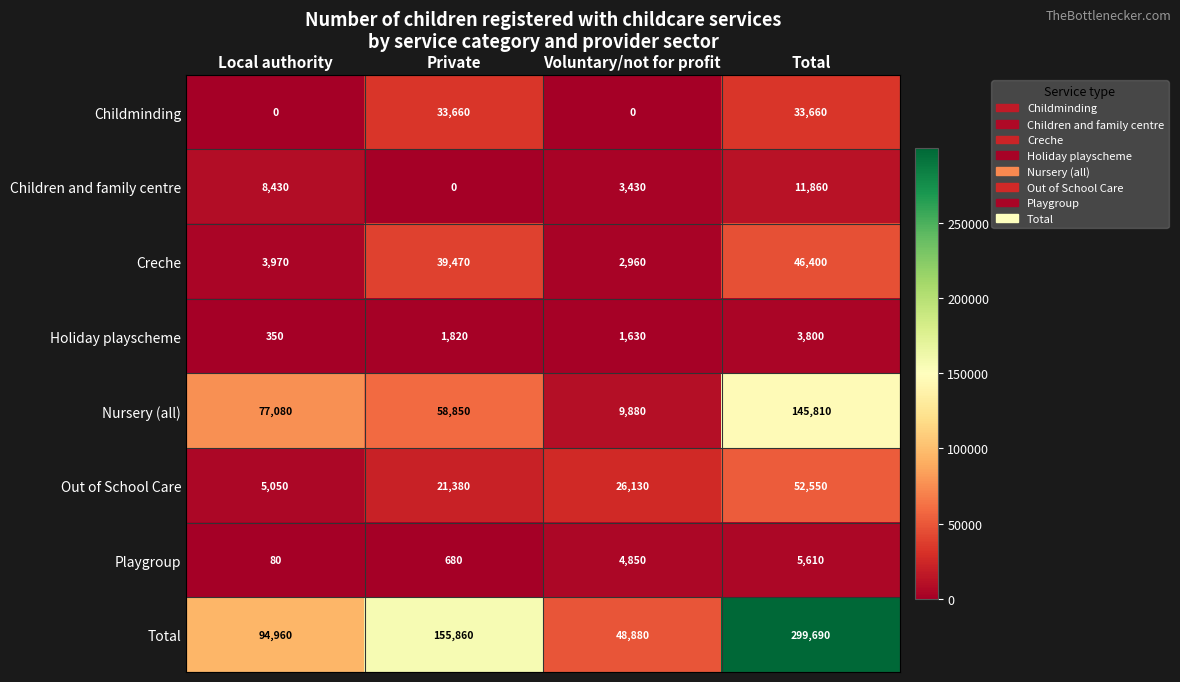

What is the sum of all Childminding values?

67320